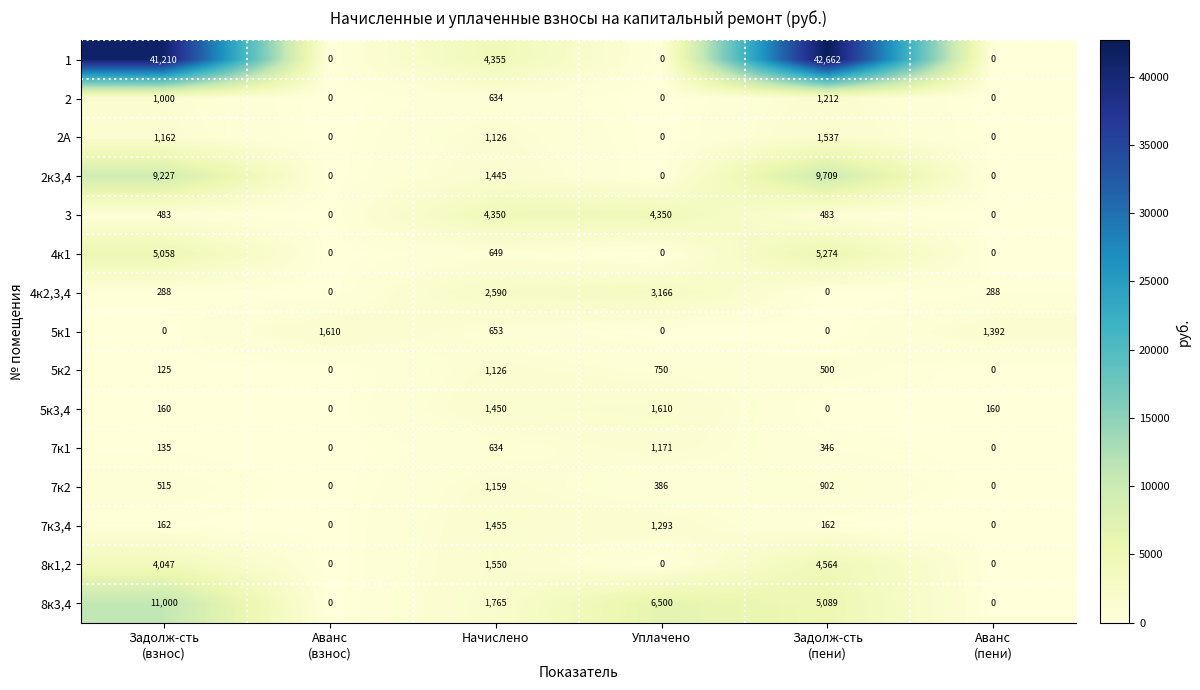

At which label does 4к2,3,4 reach its peak?

Уплачено